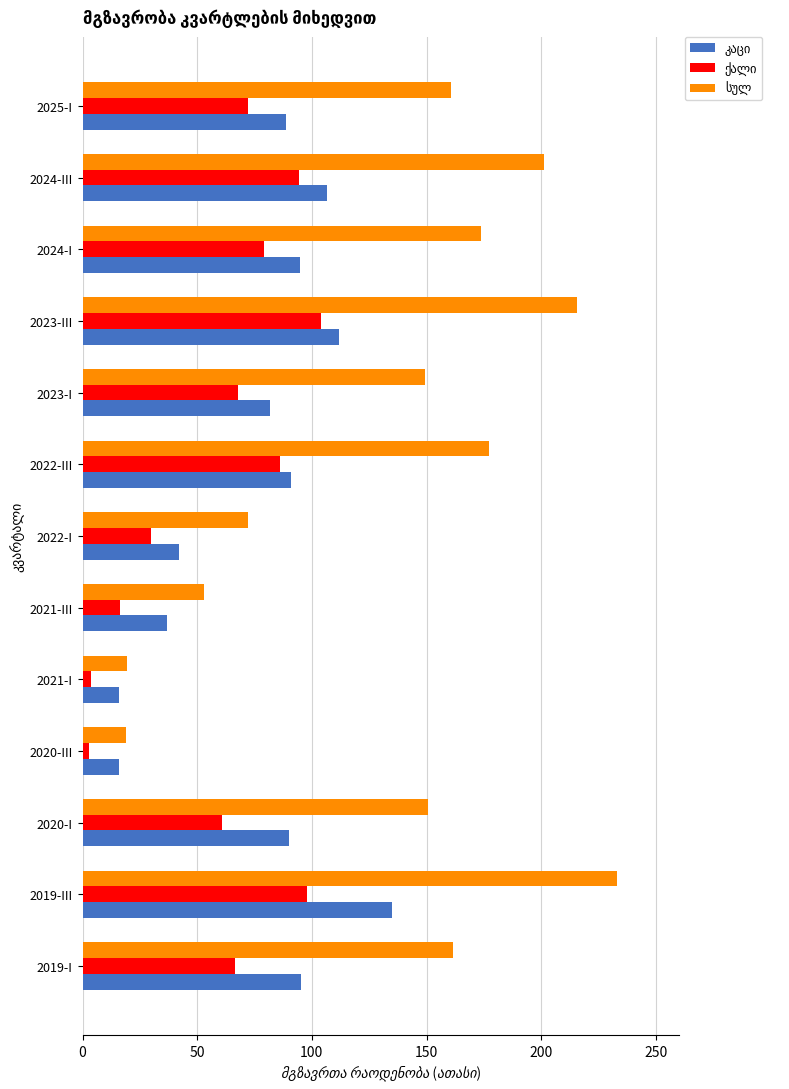

At which category is the sum across all series the highest?

2019-III